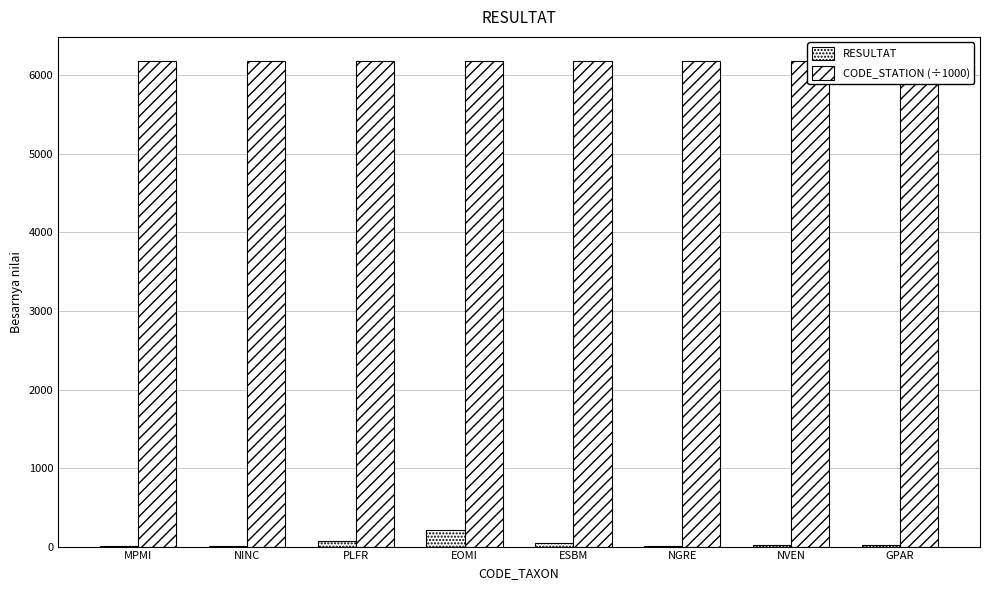

True or false: RESULTAT has a value of 13.5 at NGRE.

False